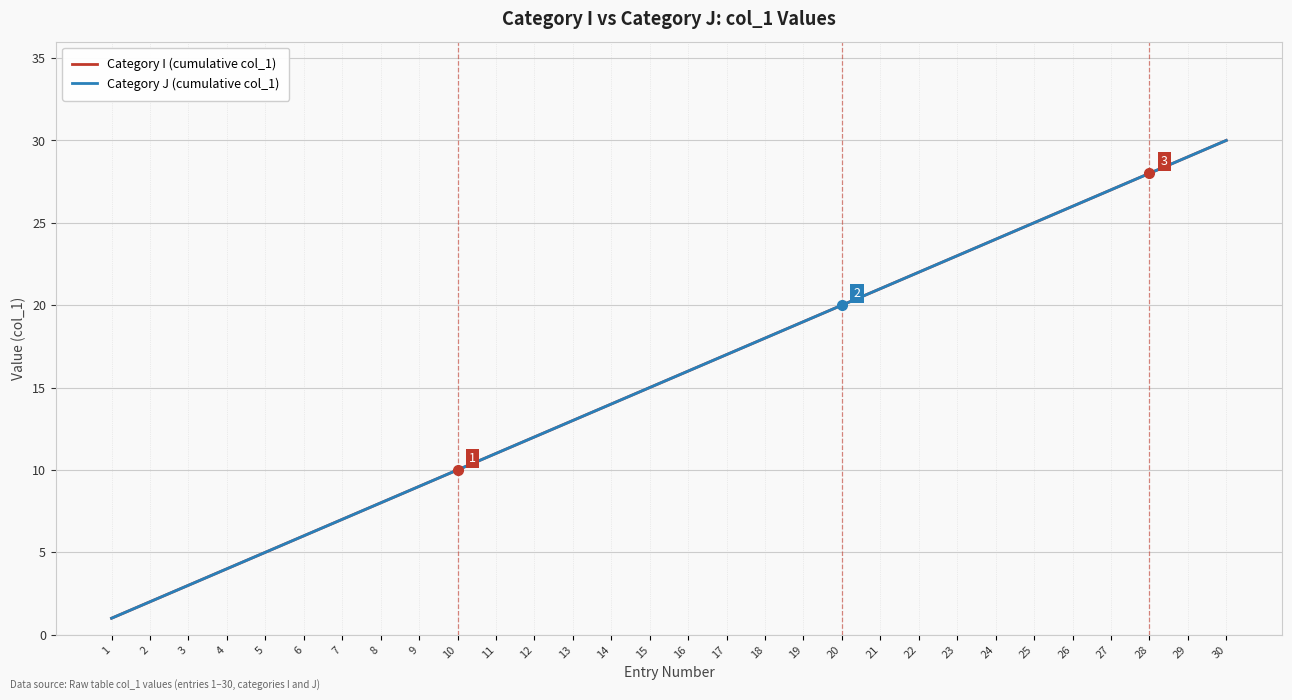

Is this an area chart (filled region under the line)?

No